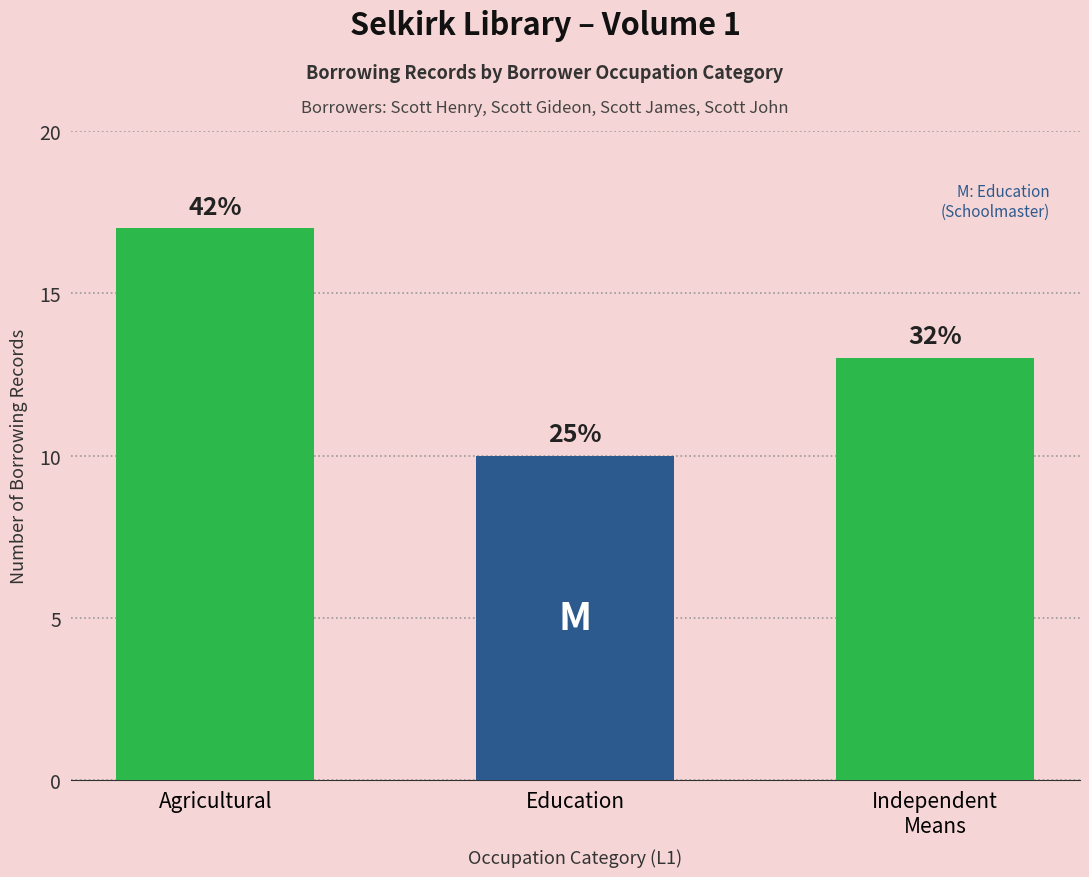

Which label corresponds to the largest value in the chart?

Agricultural